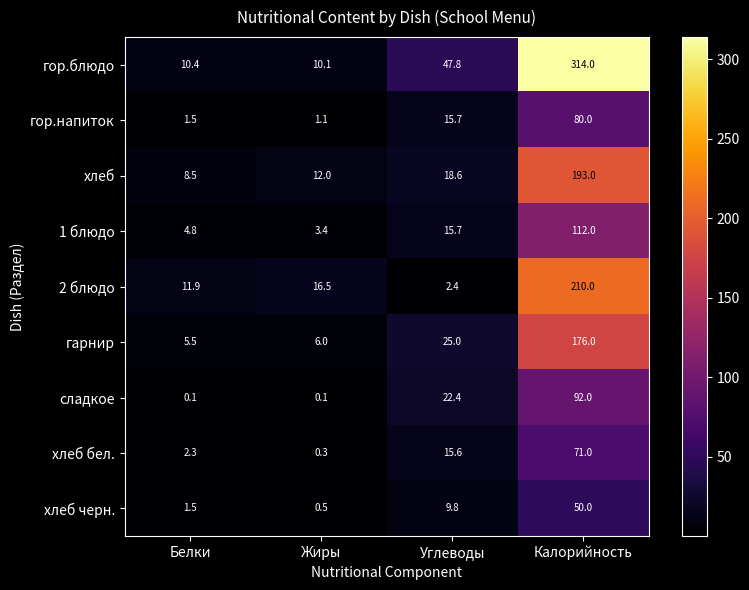

What value does the сладкое series have at Углеводы?

22.4